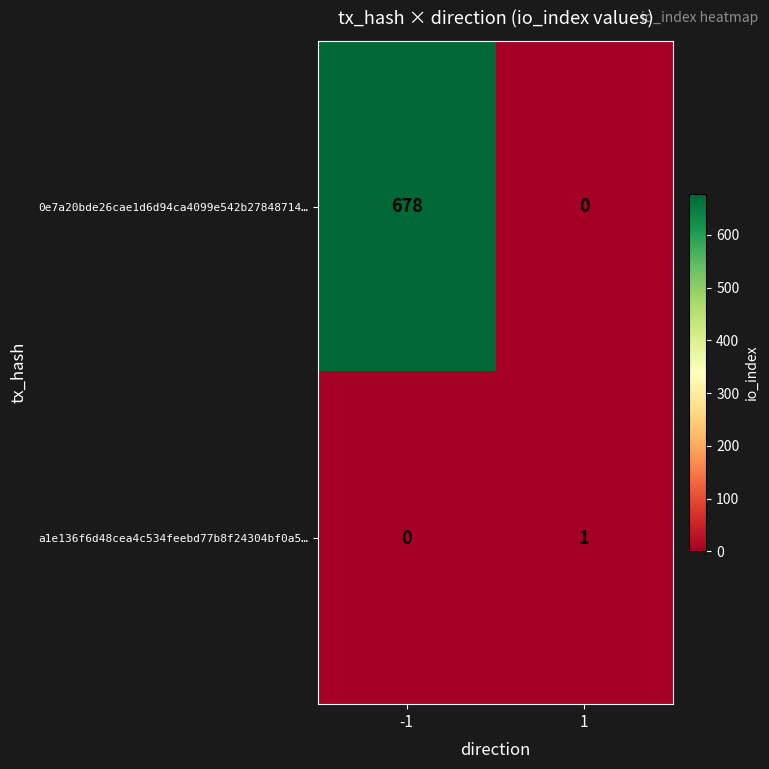

List the labels in order of 0e7a20bde26cae1d6d94ca4099e542b27848714… value, largest first.

-1, 1